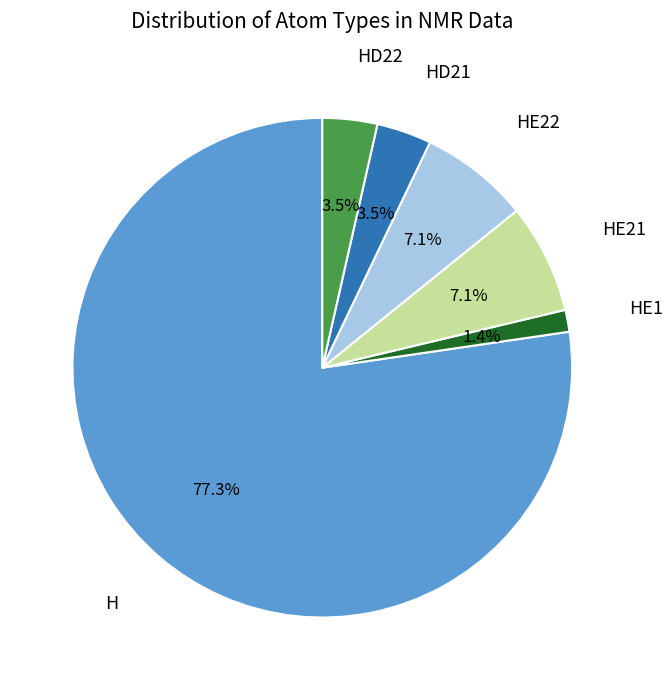

Count the number of slices in the pie.

6